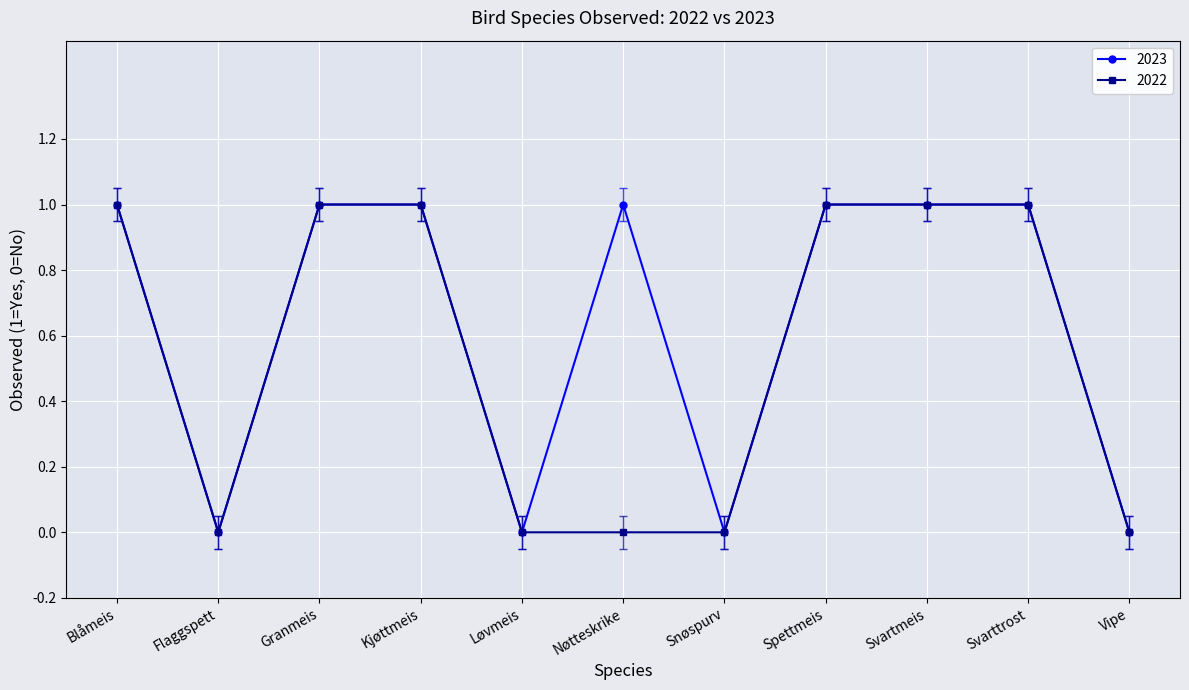

Is the value of 2022 at Vipe greater than the value of 2023 at Granmeis?

No